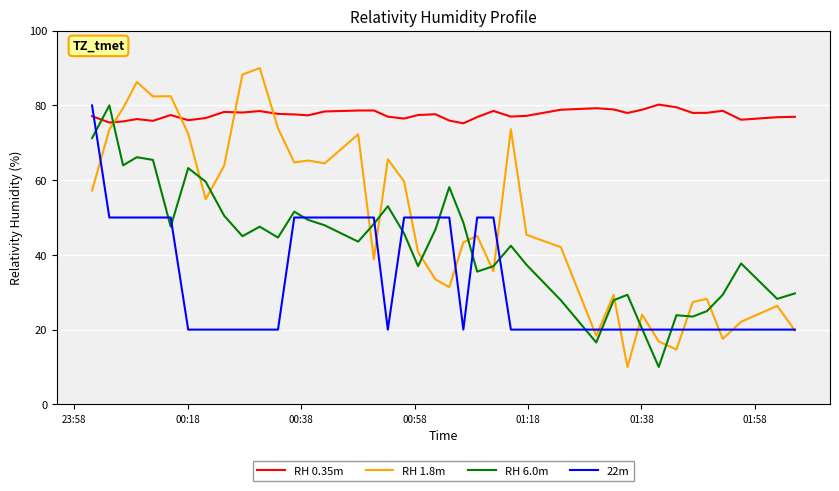

List the series in order of their overall mean, lowest first.

22m, RH 6.0m, RH 1.8m, RH 0.35m